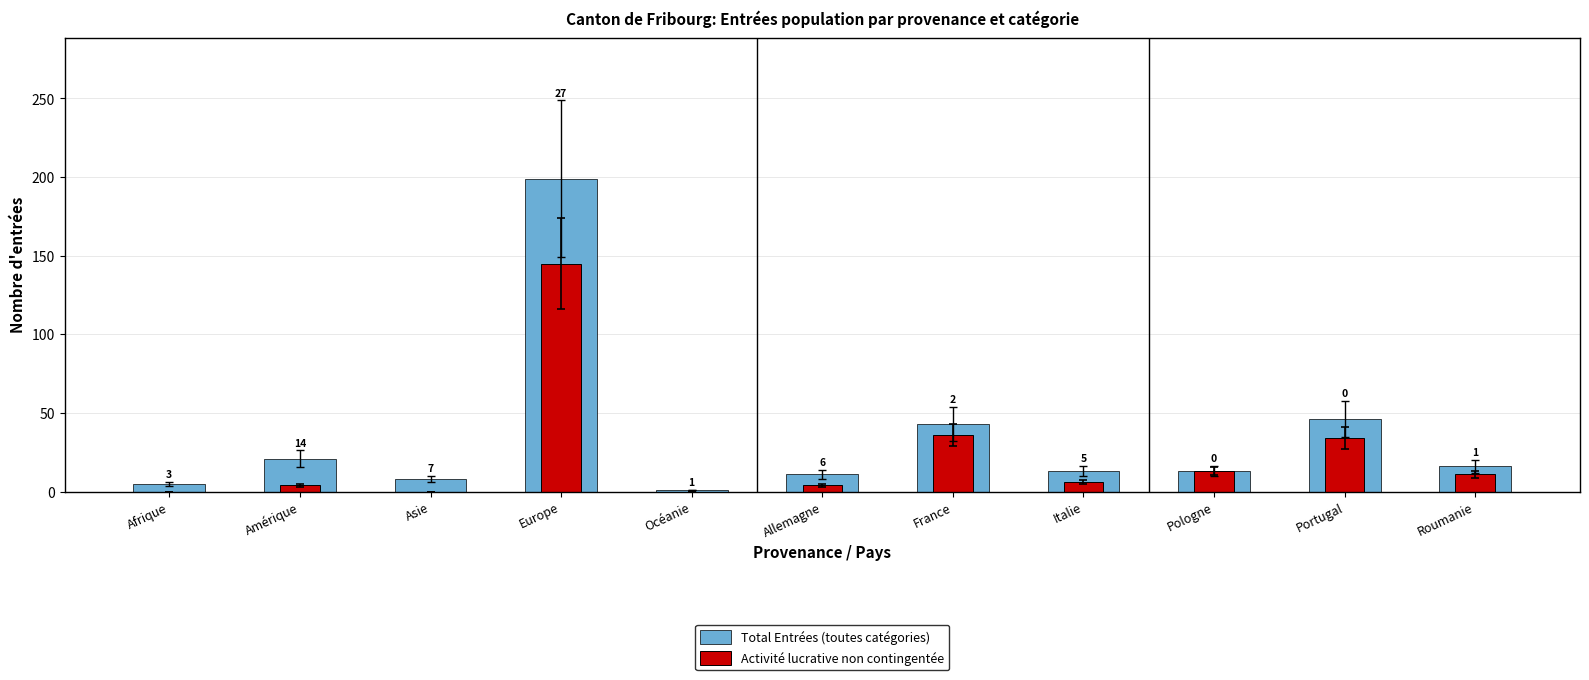

What is the total value across all series at Afrique?

5